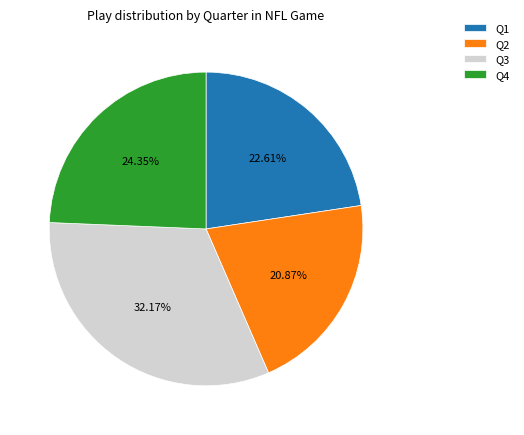

Is it true that Q2 is 35% of the pie?

False